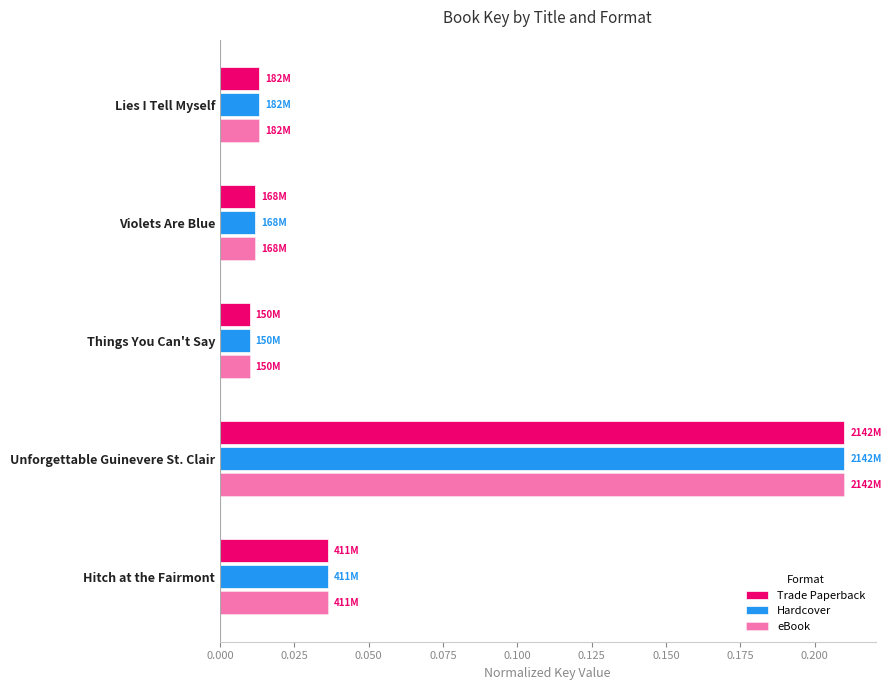

Which series has the widest spread of values?

Trade Paperback